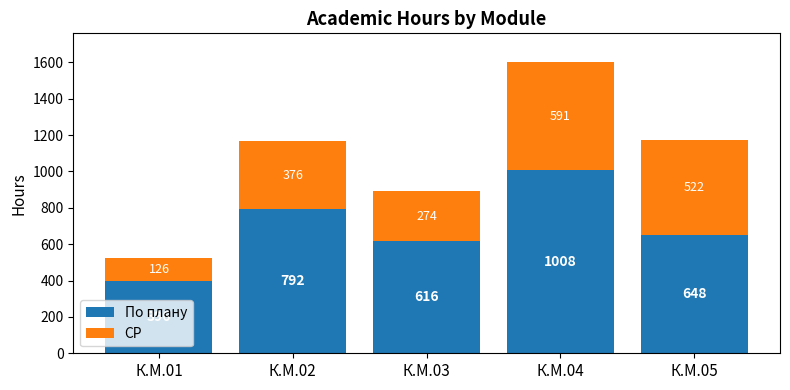

What is the sum of all По плану values?

3460.0